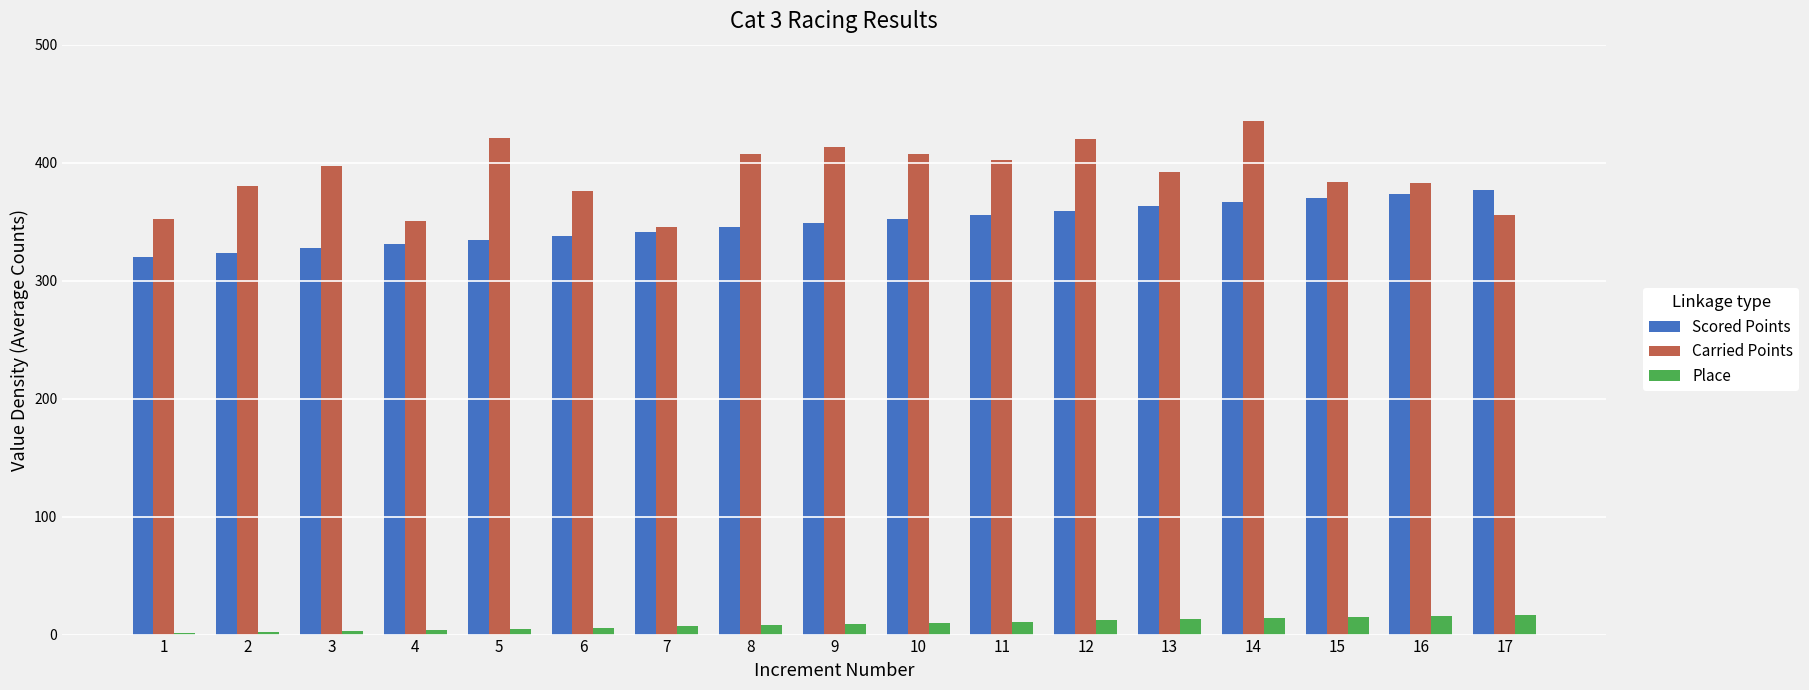

Between 2 and 12, which series saw the biggest shift?

Carried Points